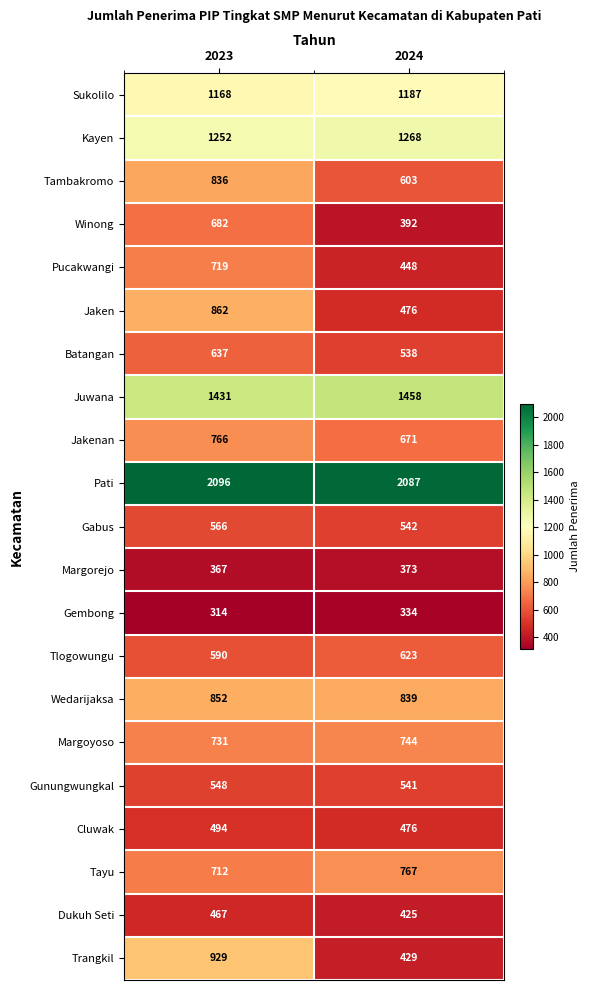

What is the maximum value for Dukuh Seti?

467